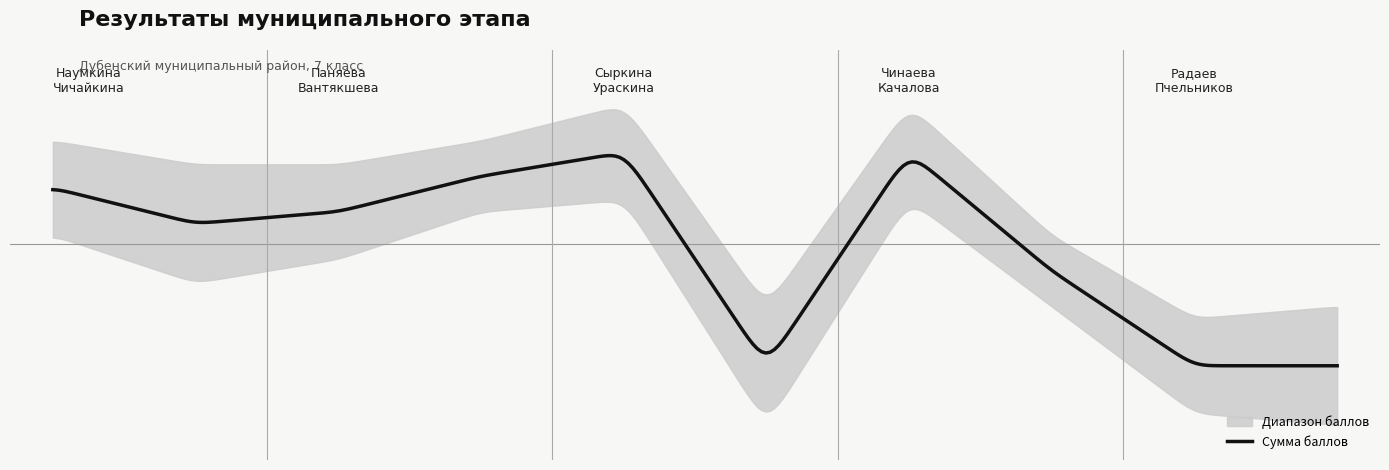

What is the label of the 10th point from the right?

Наумкина